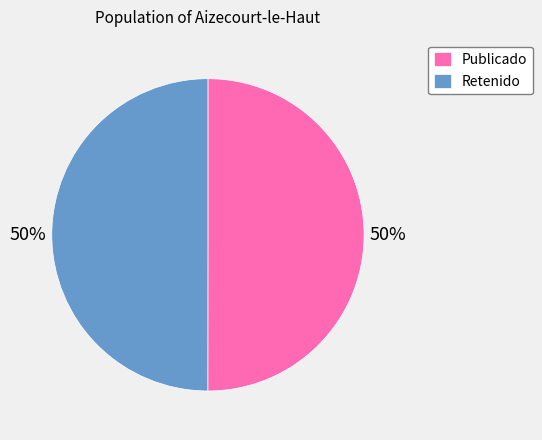

Combined, do Retenido and Publicado account for over 50%?

Yes